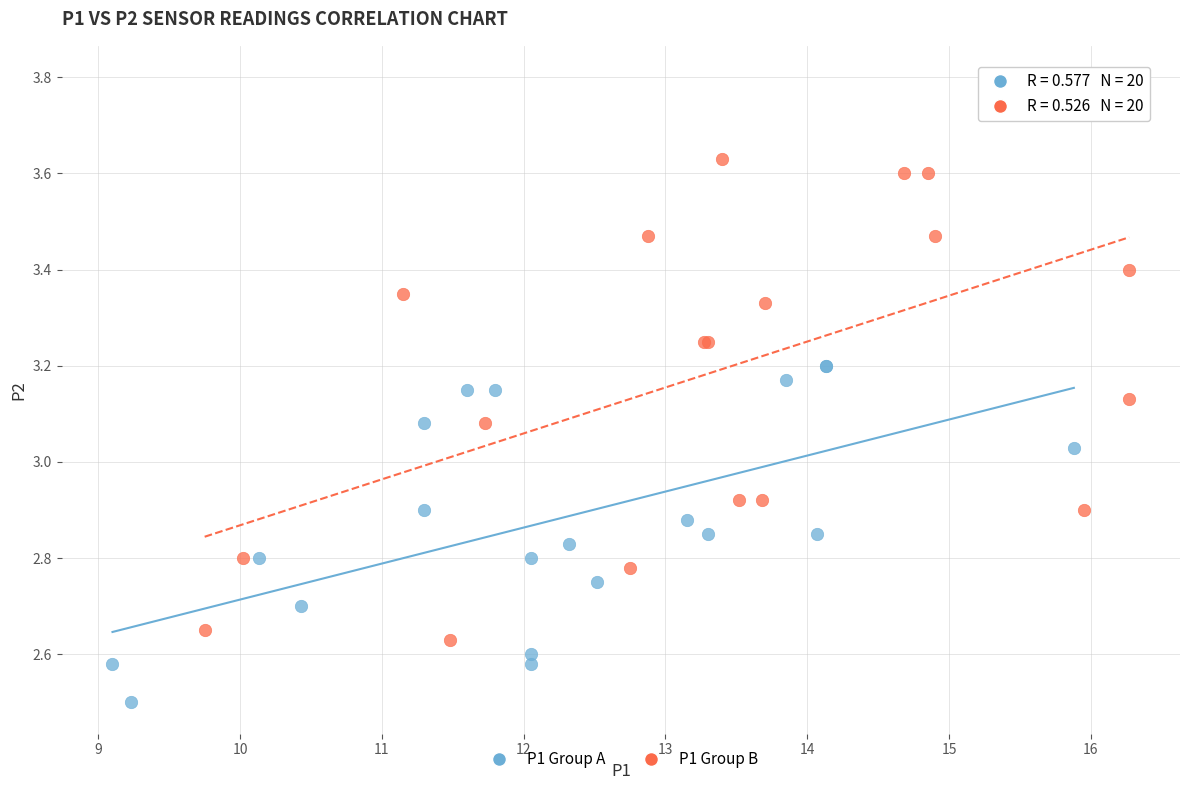

Which series has the widest spread of Y values?

P1 Group B